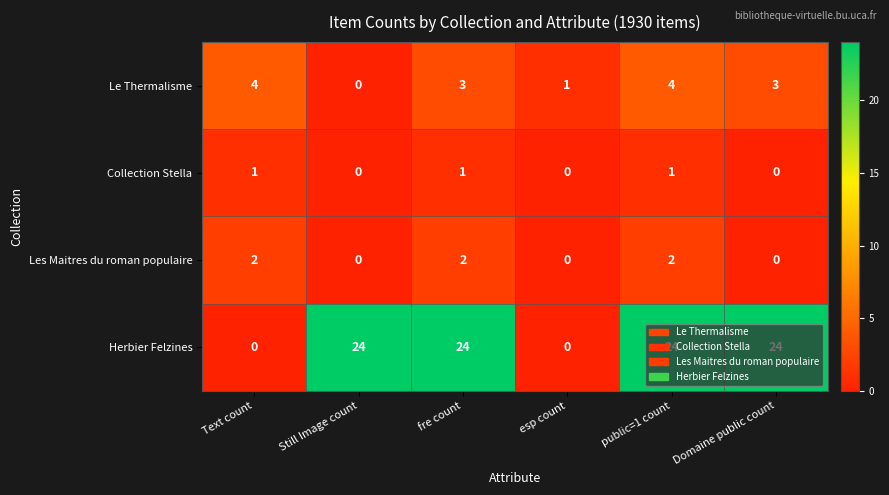

At which category is the sum across all series the highest?

public=1 count